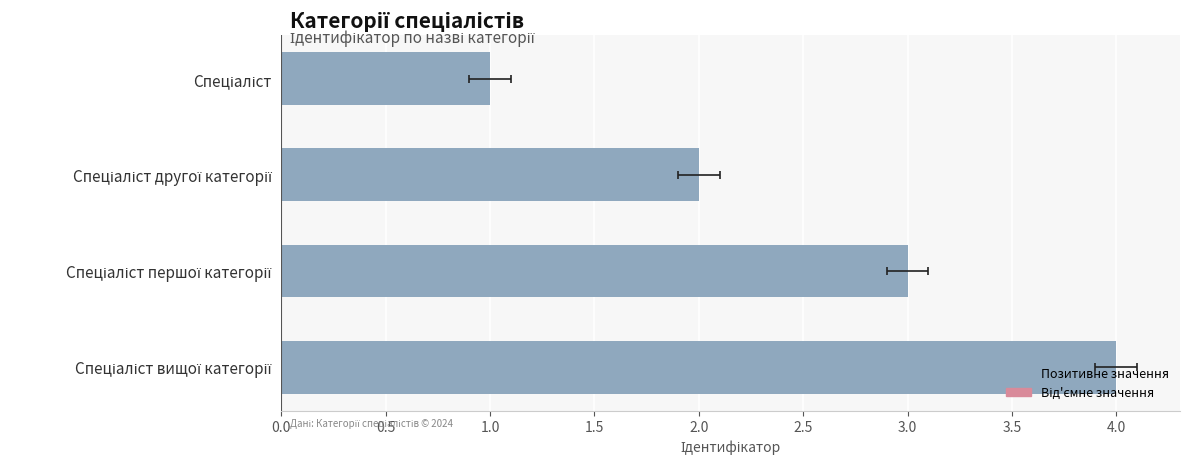

What is the difference between the values at 0.0 and 1.0?

2